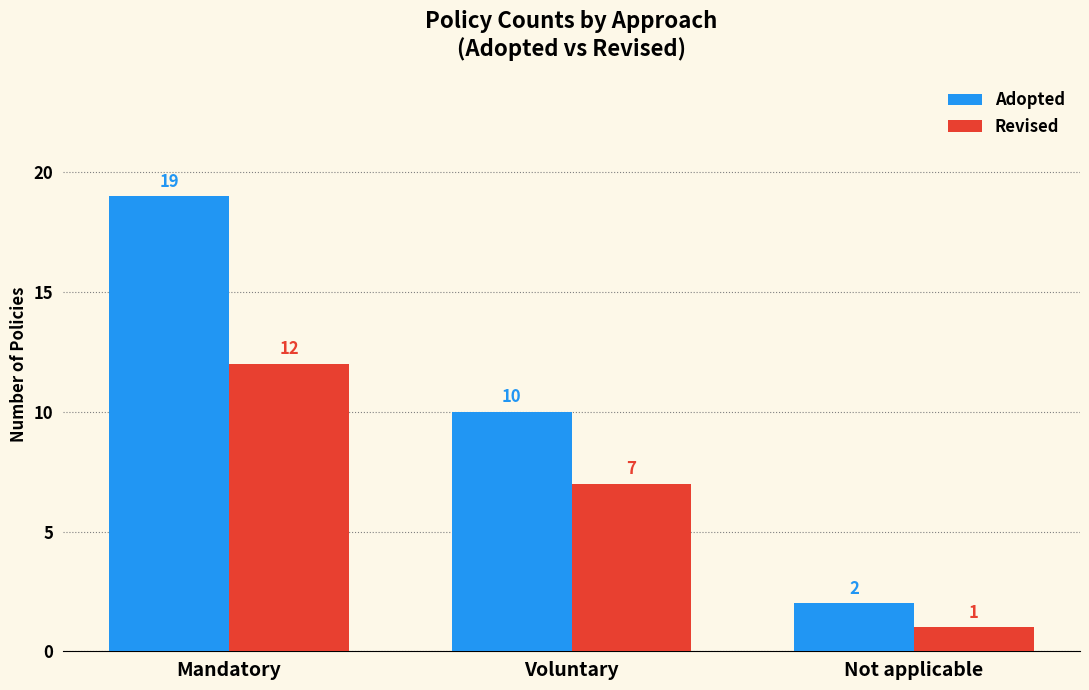

Are the bars grouped side by side (vs. stacked)?

Yes